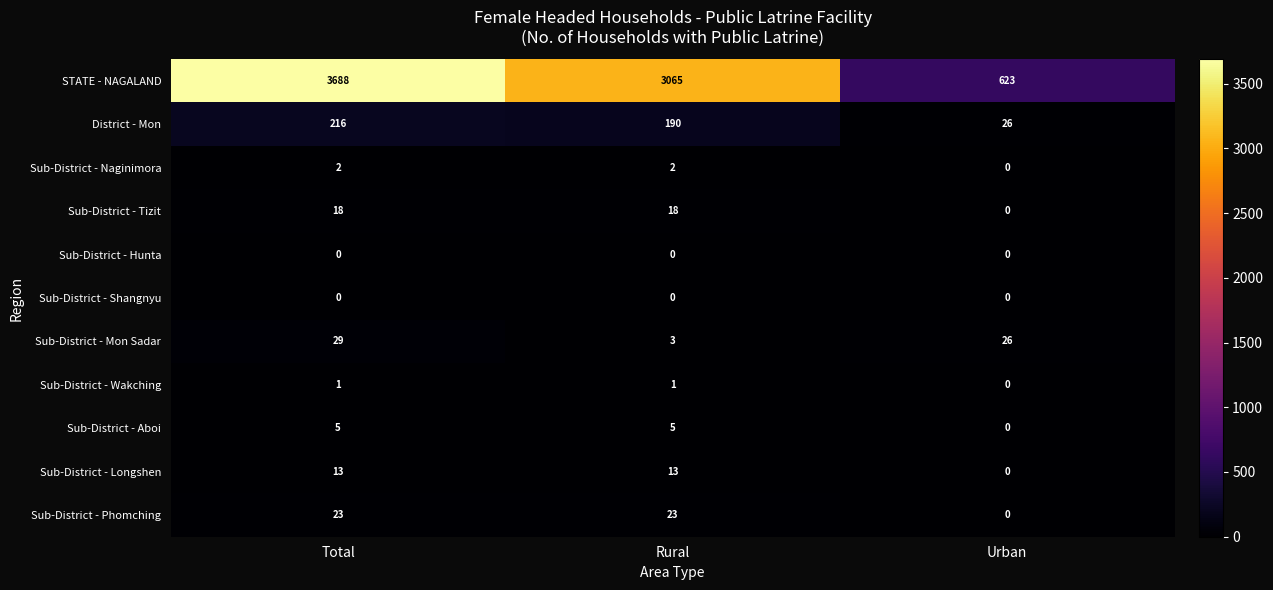

What is the total value across all series at Total?

3995